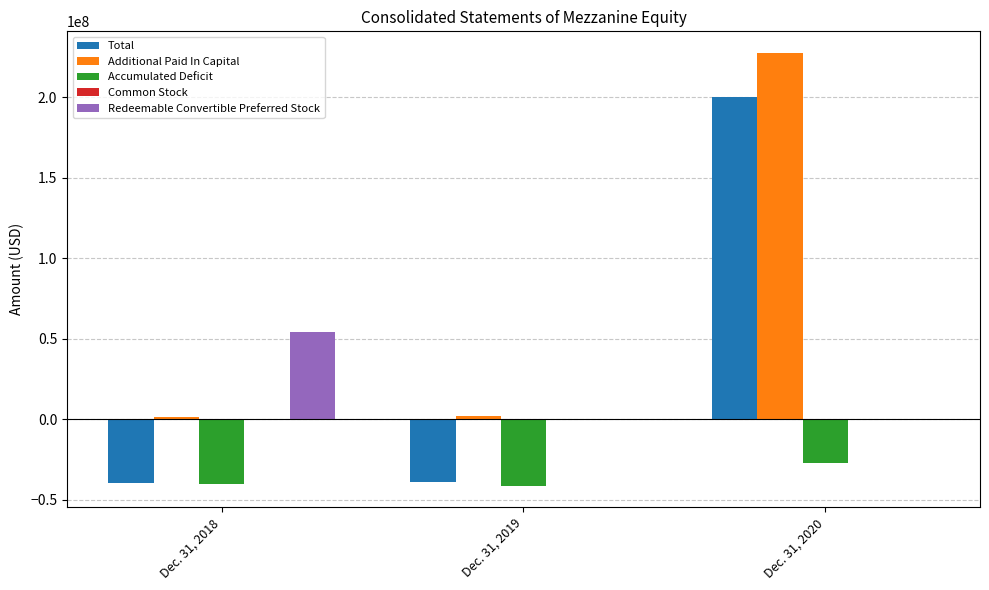

Is the value of Additional Paid In Capital at Dec. 31, 2020 greater than the value of Redeemable Convertible Preferred Stock at Dec. 31, 2020?

Yes